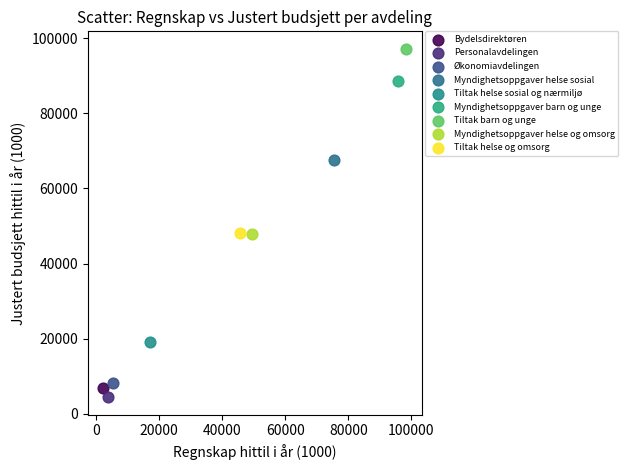

What are all the series names shown in the legend?

Bydelsdirektøren, Personalavdelingen, Økonomiavdelingen, Myndighetsoppgaver helse sosial, Tiltak helse sosial og nærmiljø, Myndighetsoppgaver barn og unge, Tiltak barn og unge, Myndighetsoppgaver helse og omsorg, Tiltak helse og omsorg